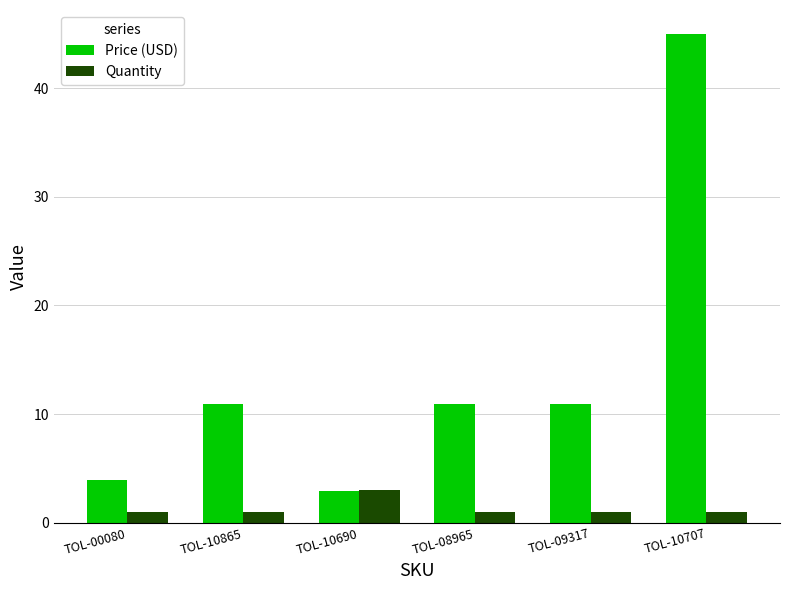

What is the average value of the Price (USD) series?

14.1